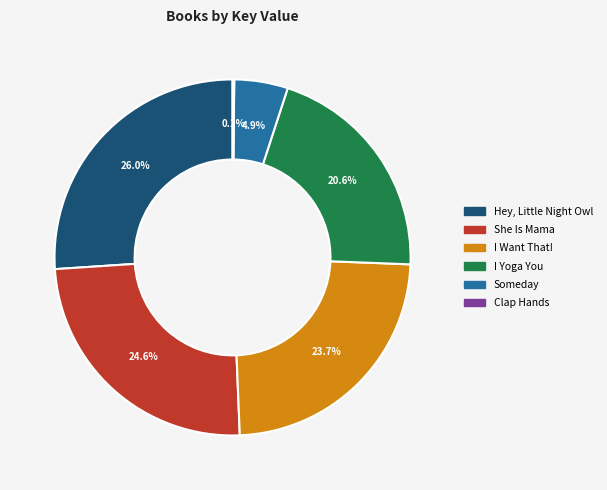

Does any single category account for the majority?

No